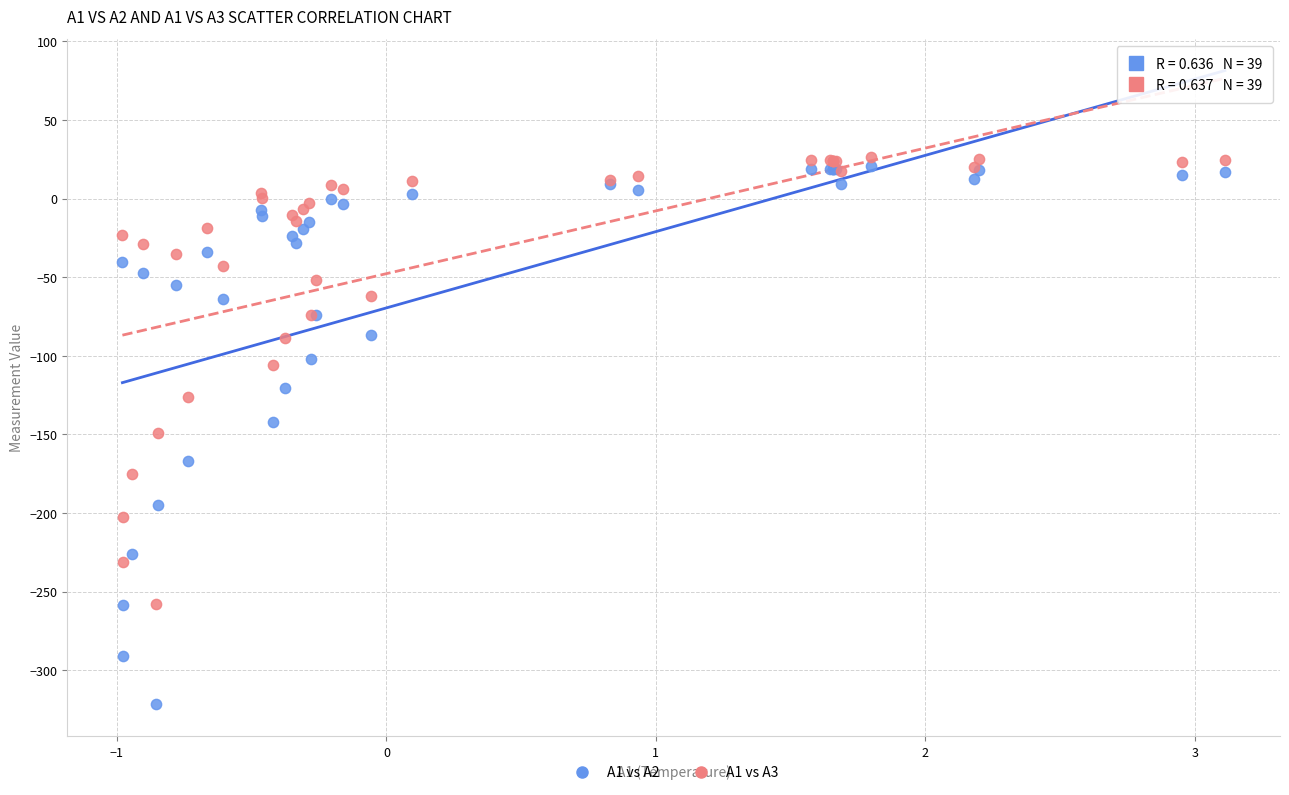

What are all the series names shown in the legend?

A1 vs A2, A1 vs A3